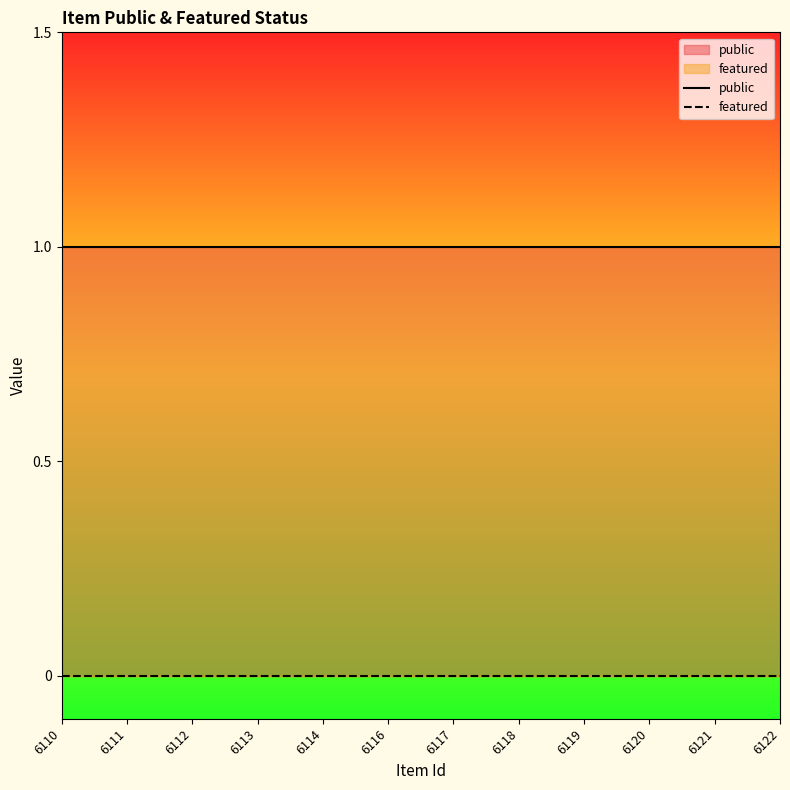

At which category is the sum across all series the highest?

6110